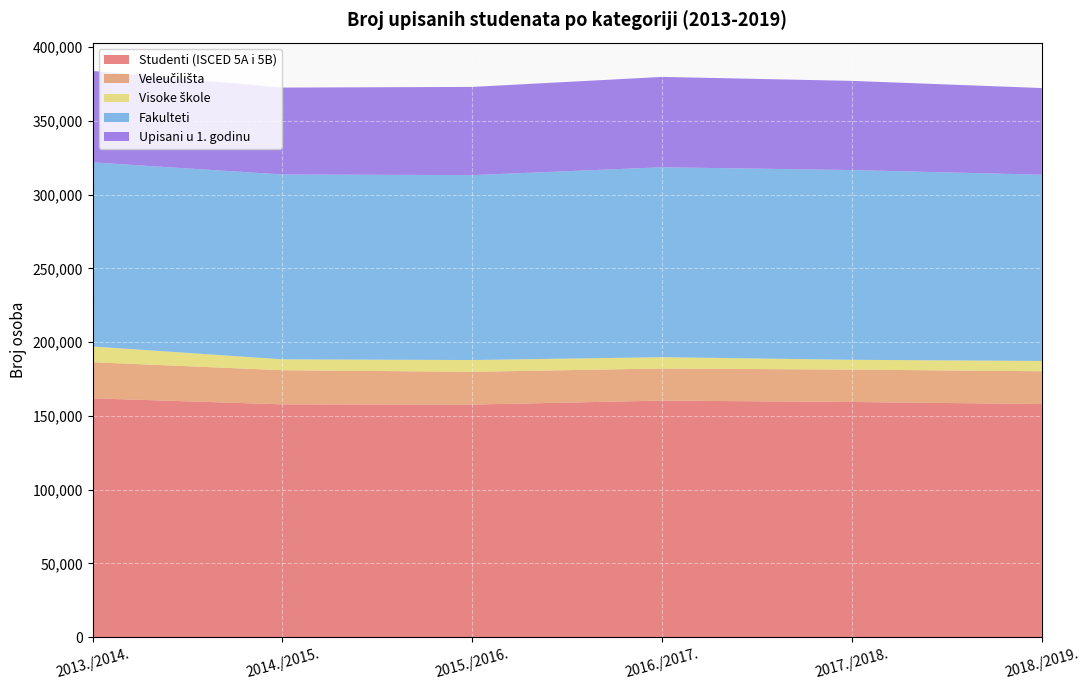

Reading left to right, what are all the values shown in this chart?

Studenti (ISCED 5A i 5B): 2013./2014.=161911	2014./2015.=157827	2015./2016.=157666	2016./2017.=160361	2017./2018.=159430	2018./2019.=158016
Veleučilišta: 2013./2014.=24465	2014./2015.=23126	2015./2016.=22224	2016./2017.=21757	2017./2018.=21931	2018./2019.=22249
Visoke škole: 2013./2014.=10660	2014./2015.=7360	2015./2016.=7959	2016./2017.=7674	2017./2018.=6649	2018./2019.=6959
Fakulteti: 2013./2014.=124743	2014./2015.=125258	2015./2016.=125297	2016./2017.=128685	2017./2018.=128575	2018./2019.=126204
Upisani u 1. godinu: 2013./2014.=61963	2014./2015.=58889	2015./2016.=59770	2016./2017.=61226	2017./2018.=60419	2018./2019.=58726